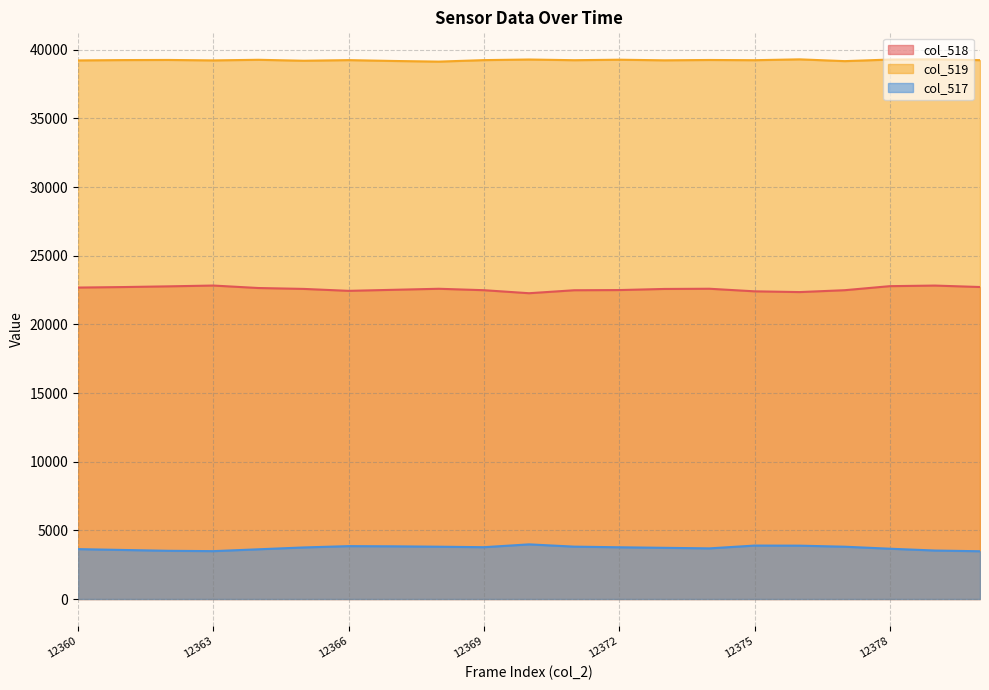

The value of col_518 at 12367 is 22517. True or false?

True